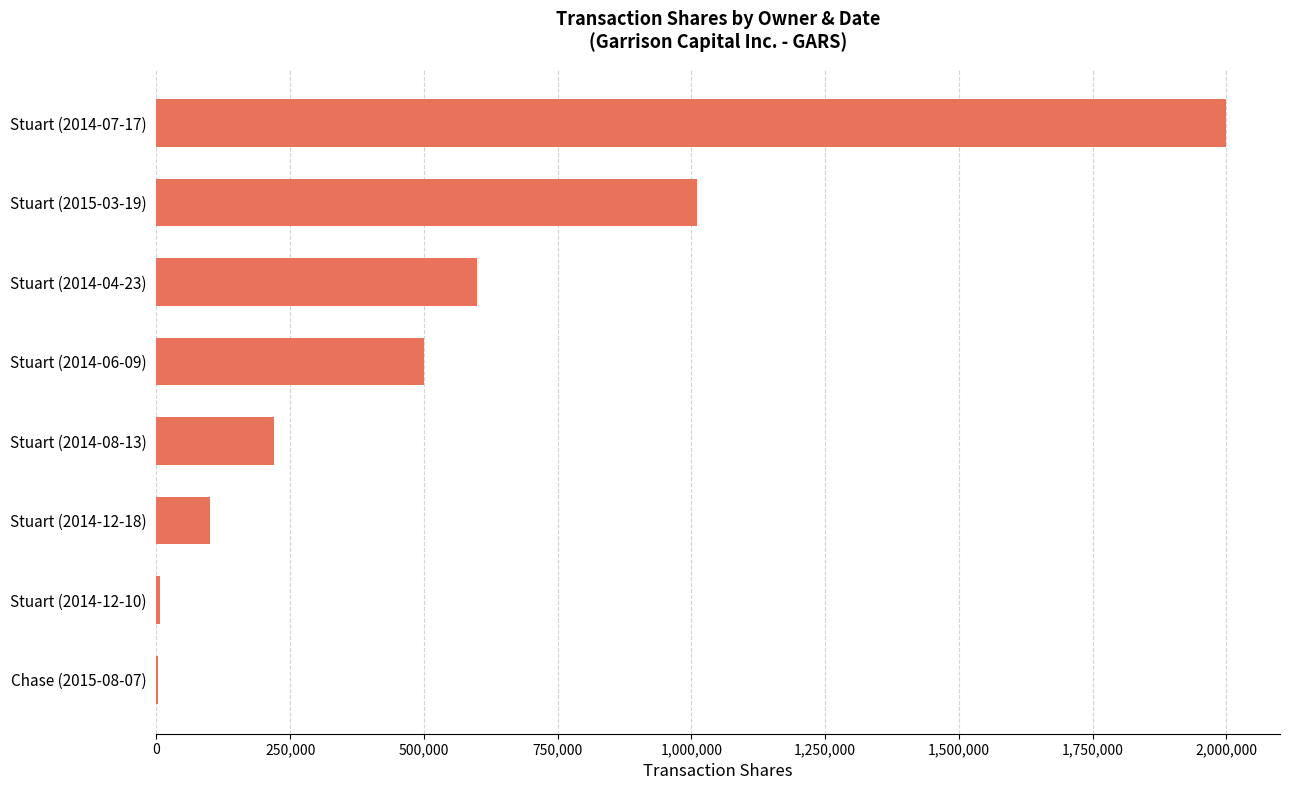

What is the sum of all values?

4439180